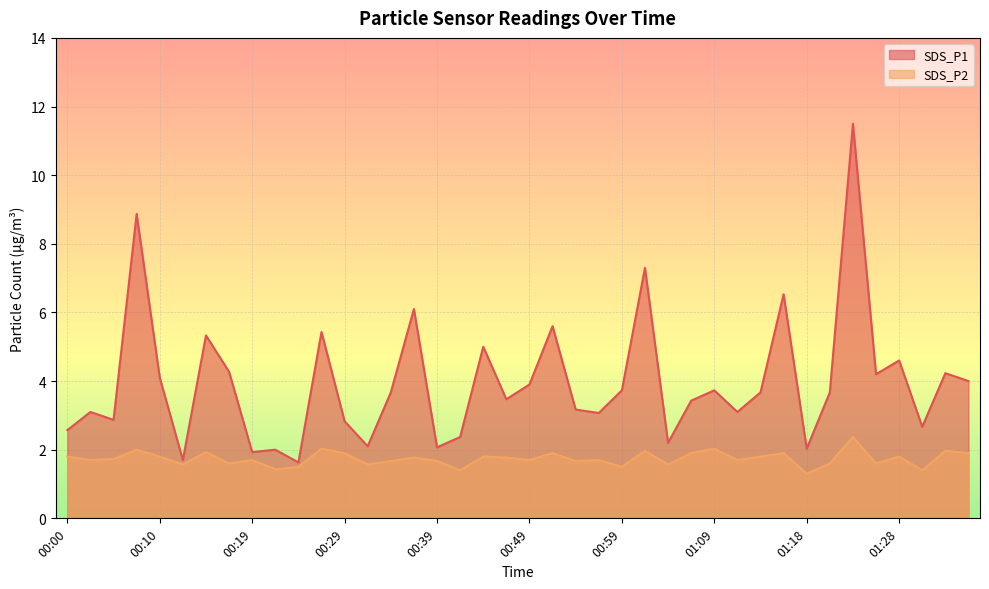

What is the greatest value displayed?

11.5